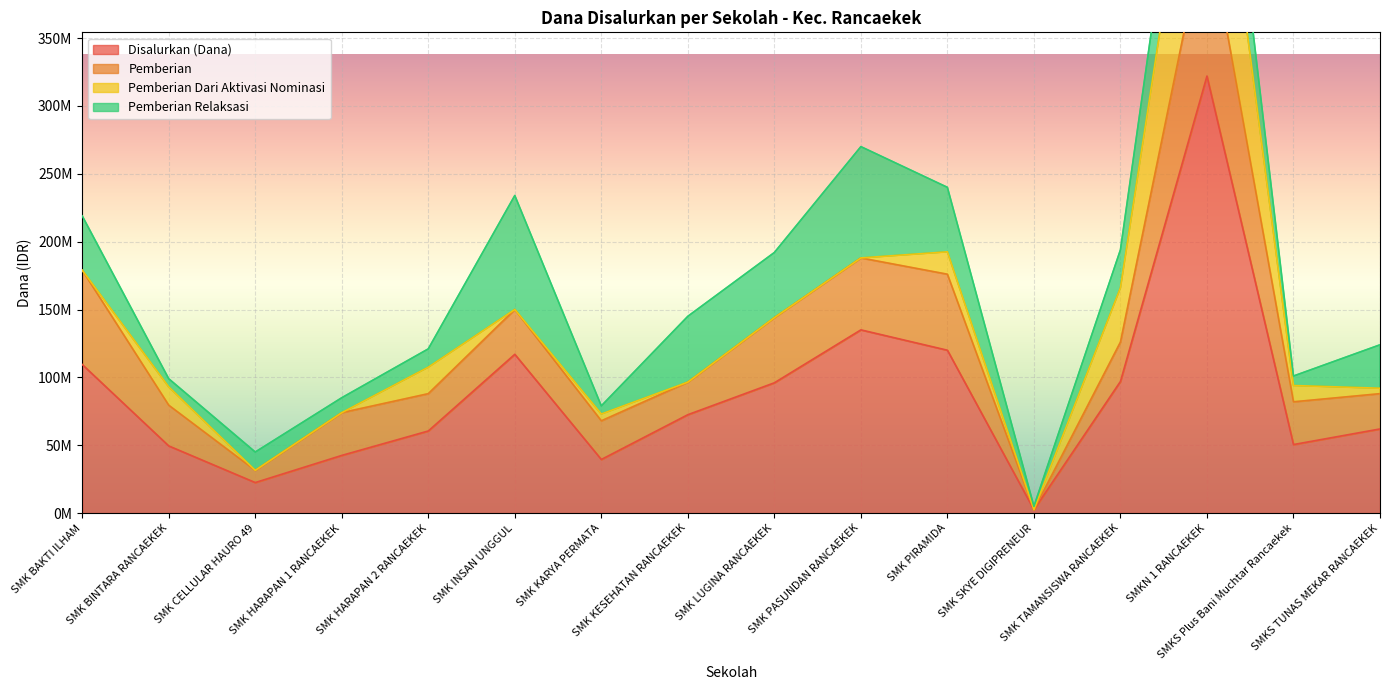

How many values in the Pemberian series are below 31500000?

8